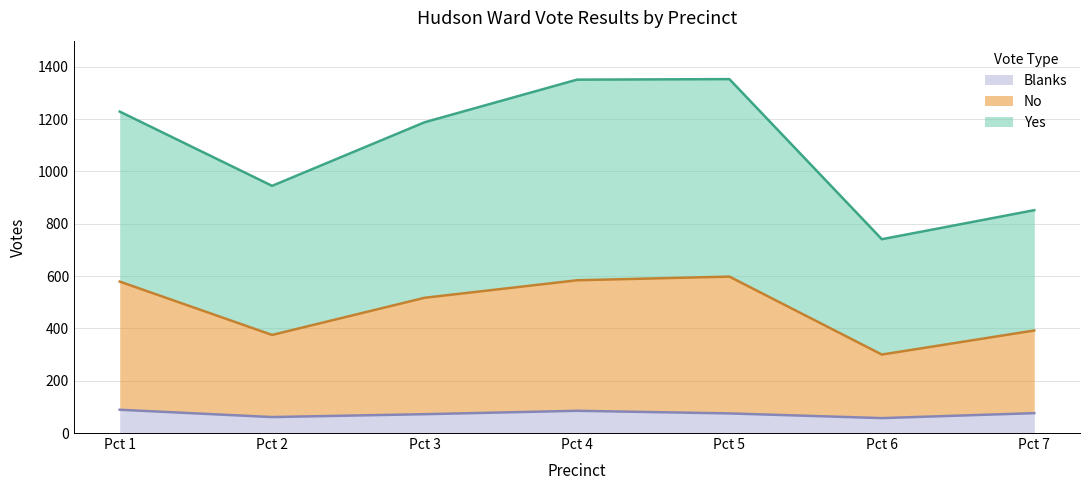

Where does the Yes series first go above 1188?

Pct 1